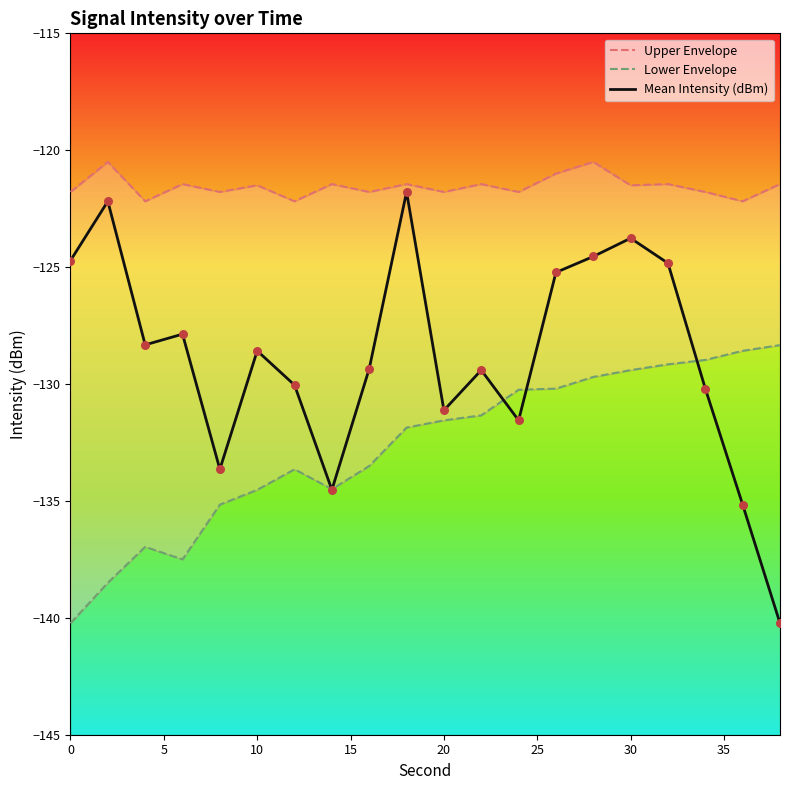

At how many categories does at least one series exceed -127?

20